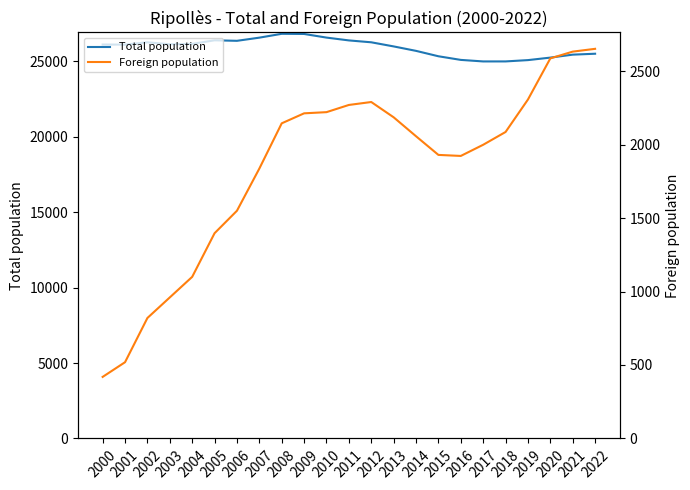

Is the value of Foreign population at 2007 greater than the value of Total population at 2000?

No